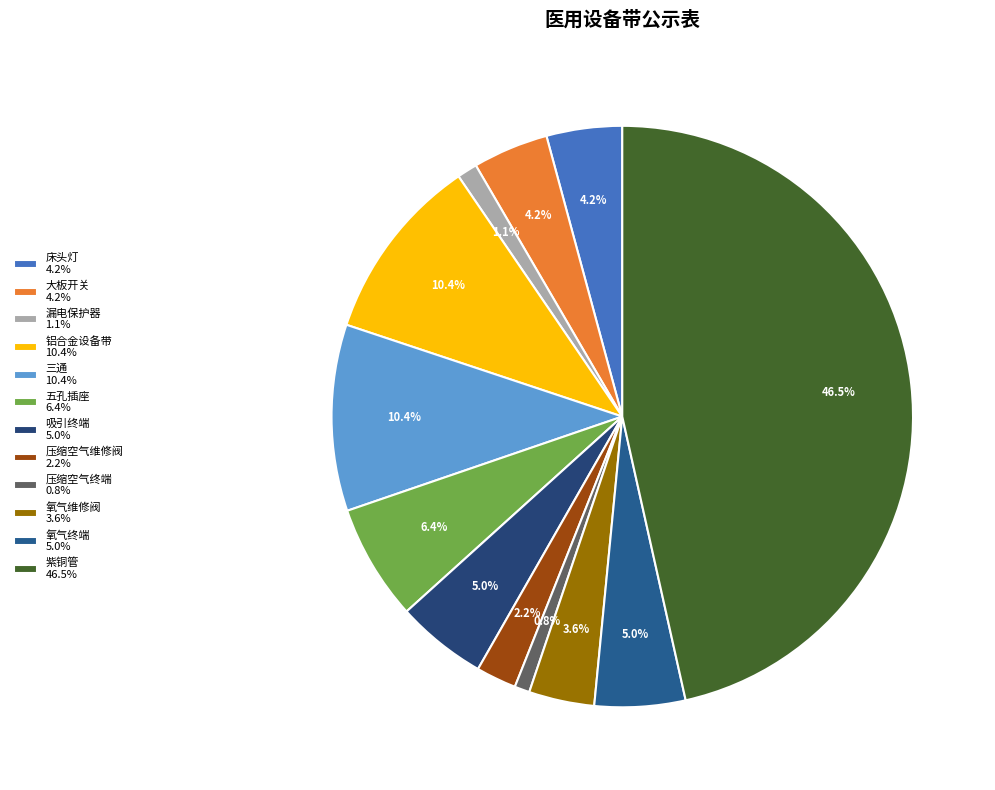

Is 吸引终端 the majority of the pie?

No